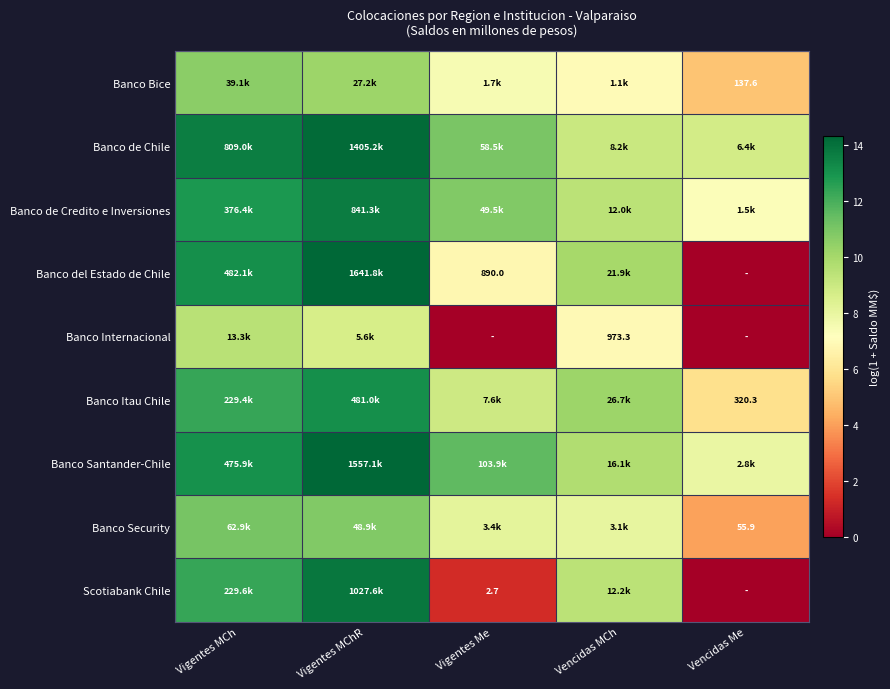

What is the sum of the Banco Itau Chile values at Vencidas Me and Vigentes MChR?

18.9